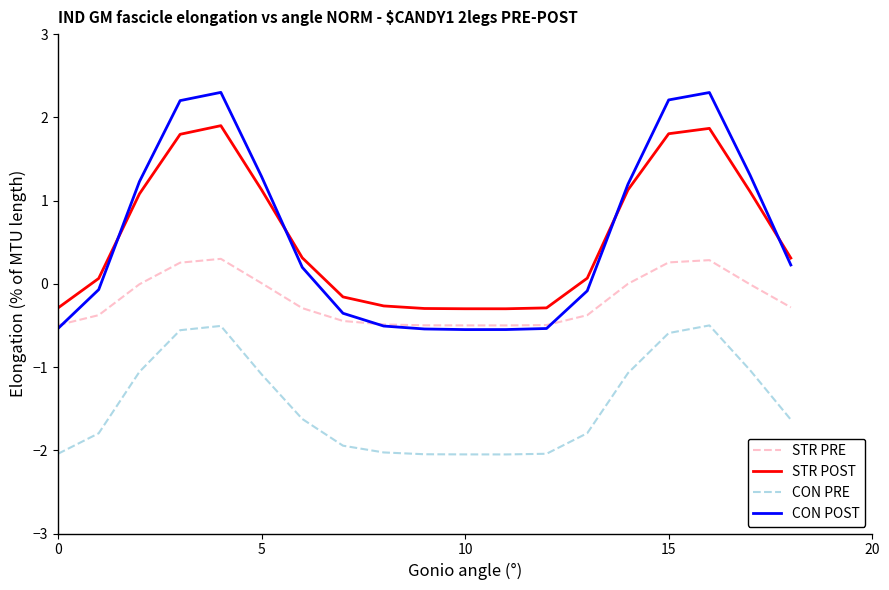

What is the minimum value shown in the chart?

-2.0